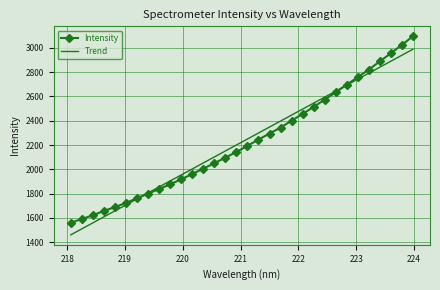

What is the smallest value displayed?

1461.1